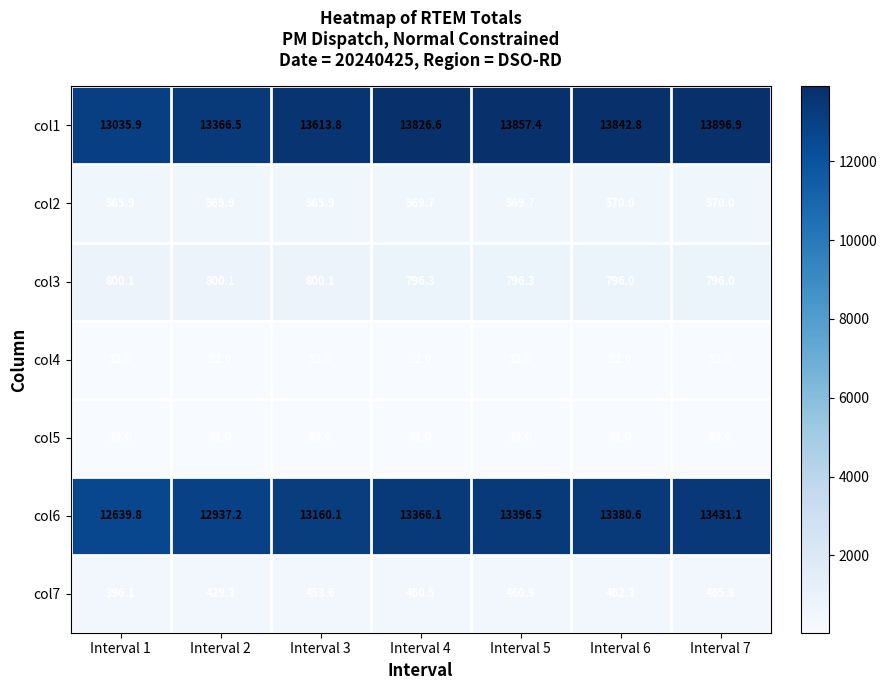

Which series changed the most between Interval 2 and Interval 5?

col1